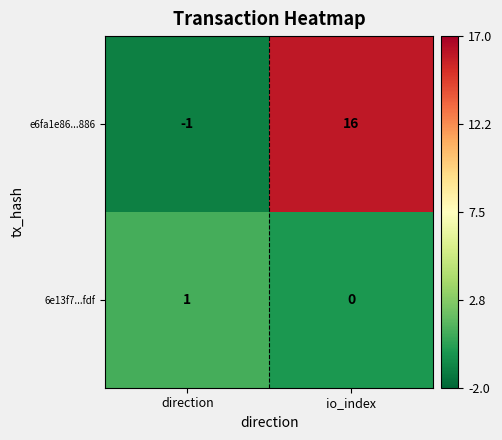

The value of e6fa1e86...886 at direction is 0. True or false?

False